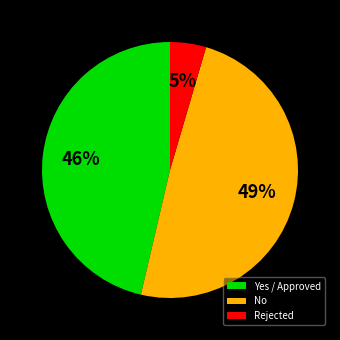

What is the smallest slice in the pie chart?

Rejected